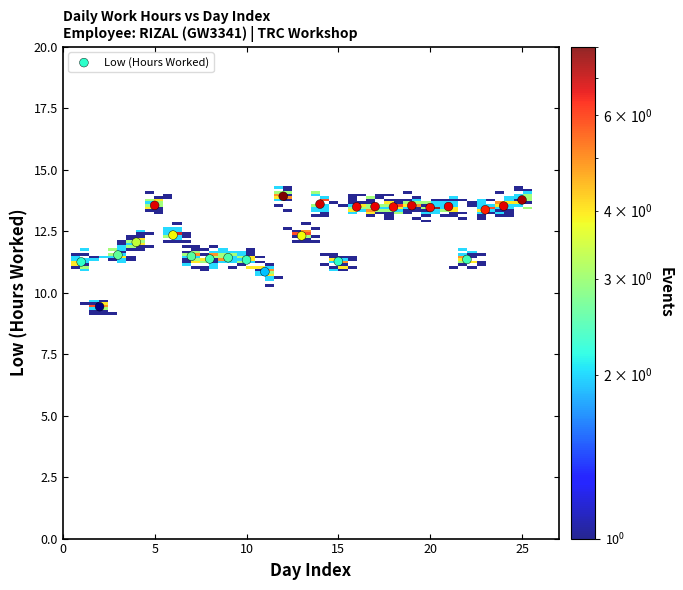

What is the range of Y values (max minus min)?

4.5